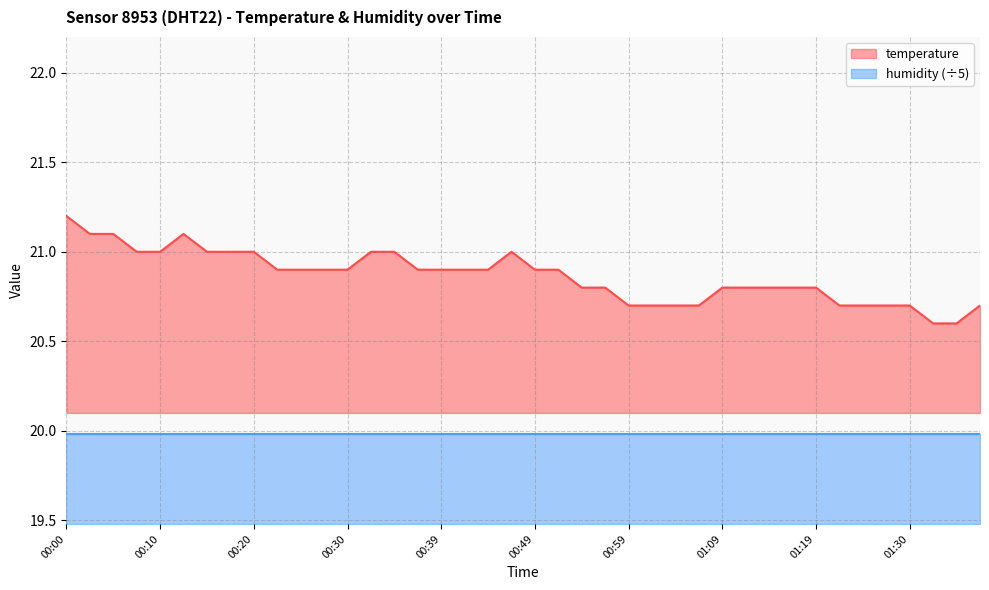

Approximately how many times larger is the value at 00:25 compared to 00:20?

1.0